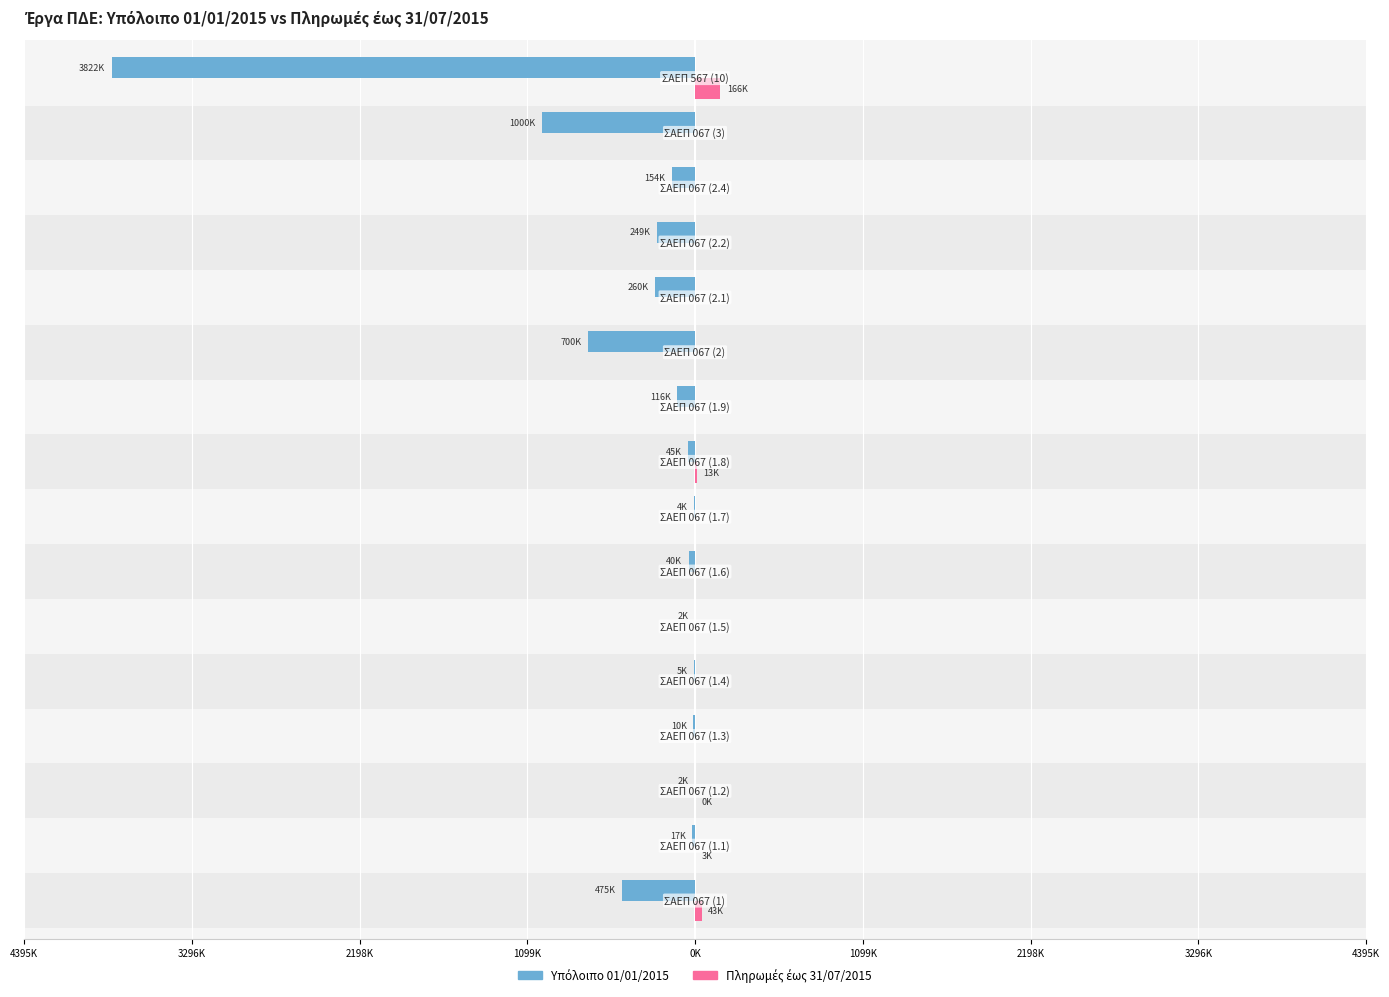

How many values in the Πληρωμές έως 31/07/2015 series exceed 0?

5